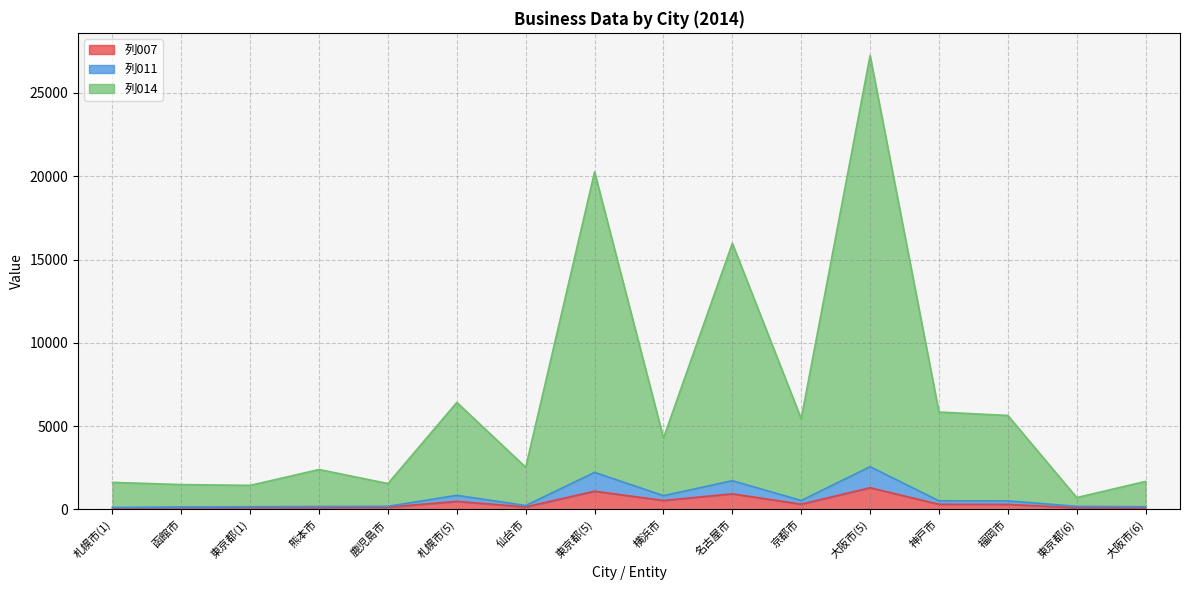

What position from the left is 熊本市?

4